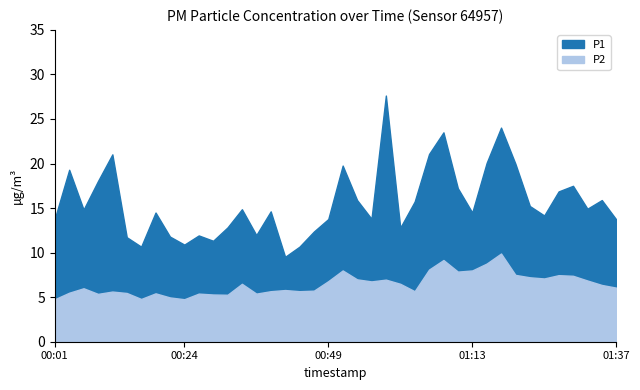

The P1 series shows 20.9 at 00:01. True or false?

False